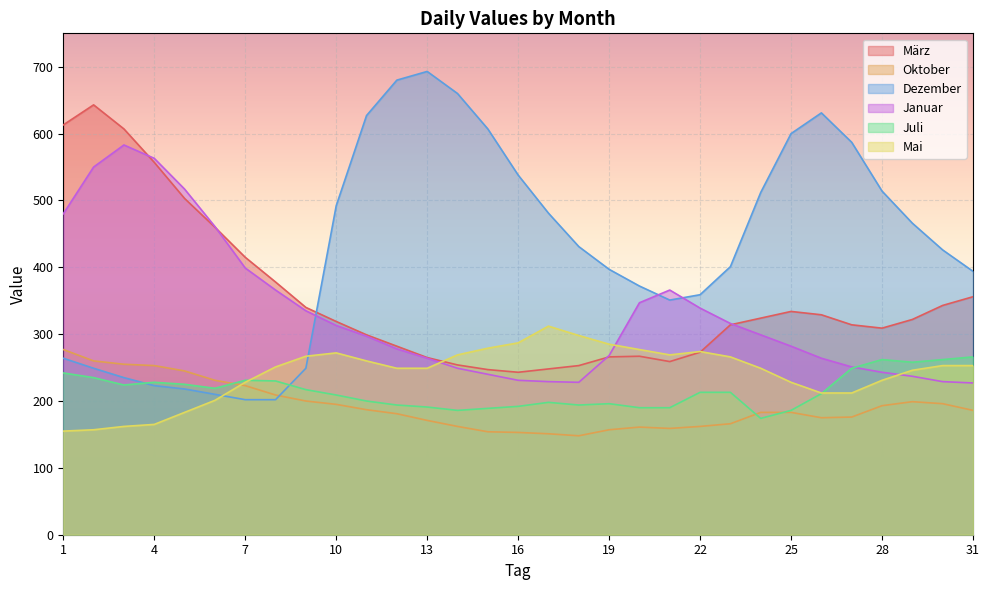

At which label does März first exceed 319?

1